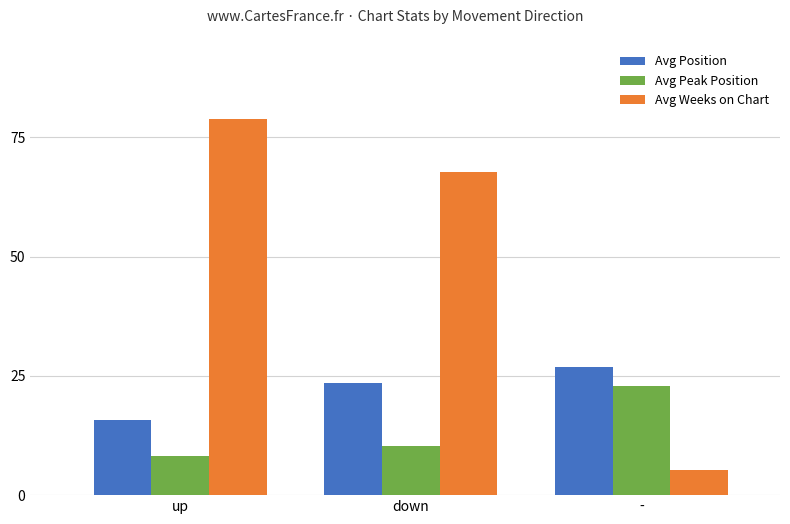

What is the smallest value displayed?

5.3